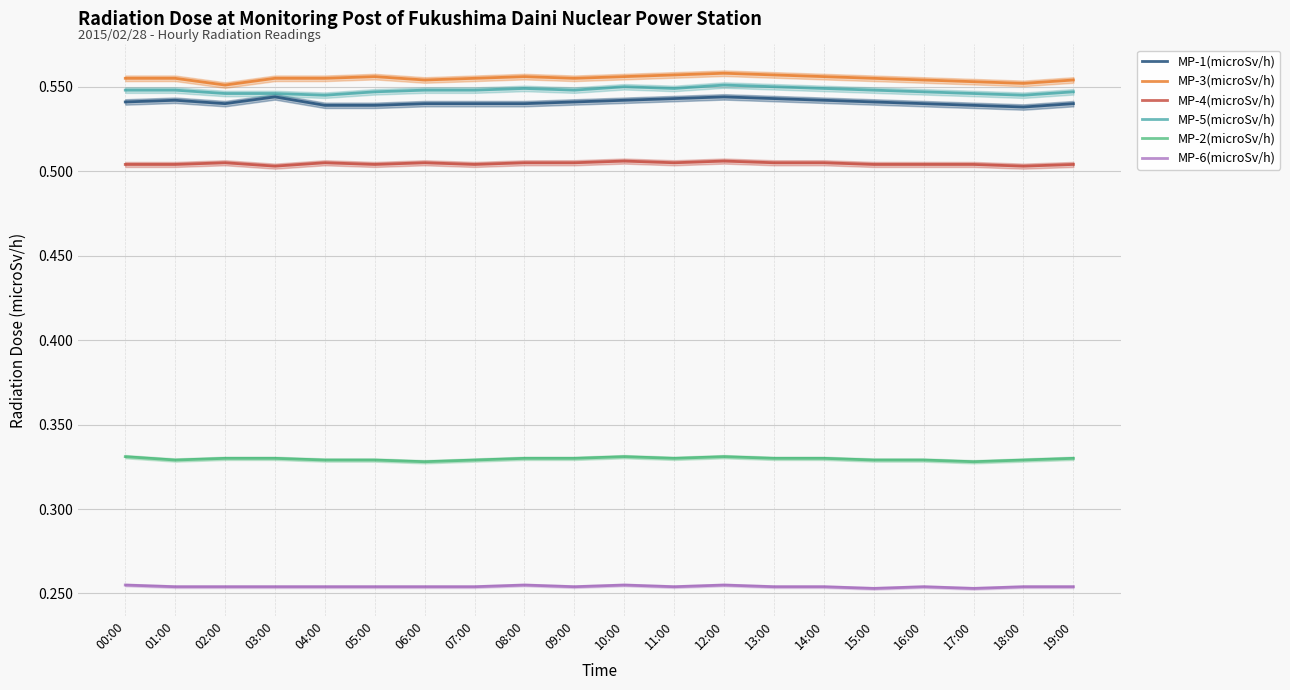

At which category is the sum across all series the highest?

12:00